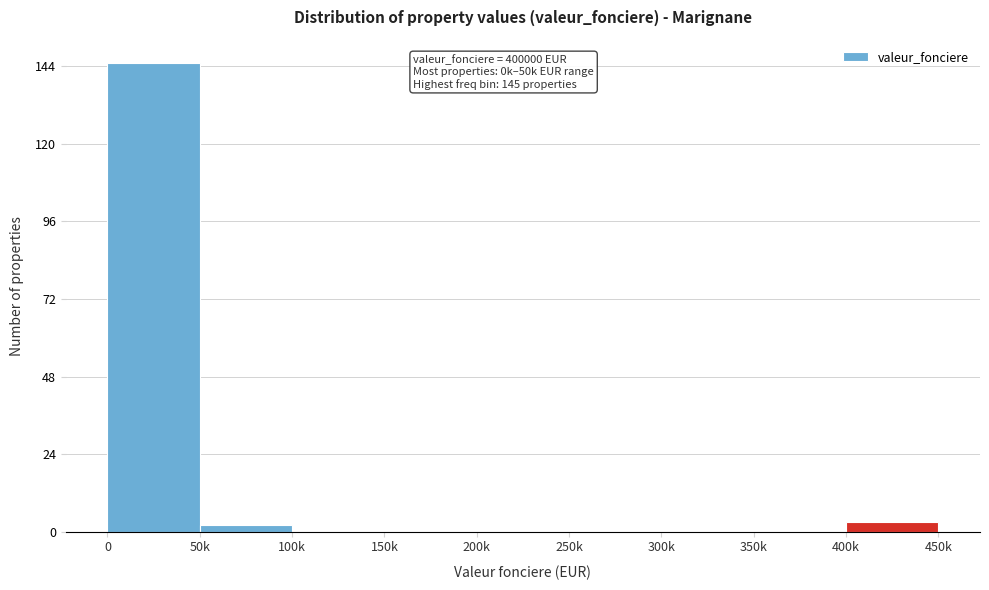

Reading right to left, what are all the values shown in this chart?

400k=3	350k=0	300k=0	250k=0	200k=0	150k=0	100k=0	50k=2	0=145